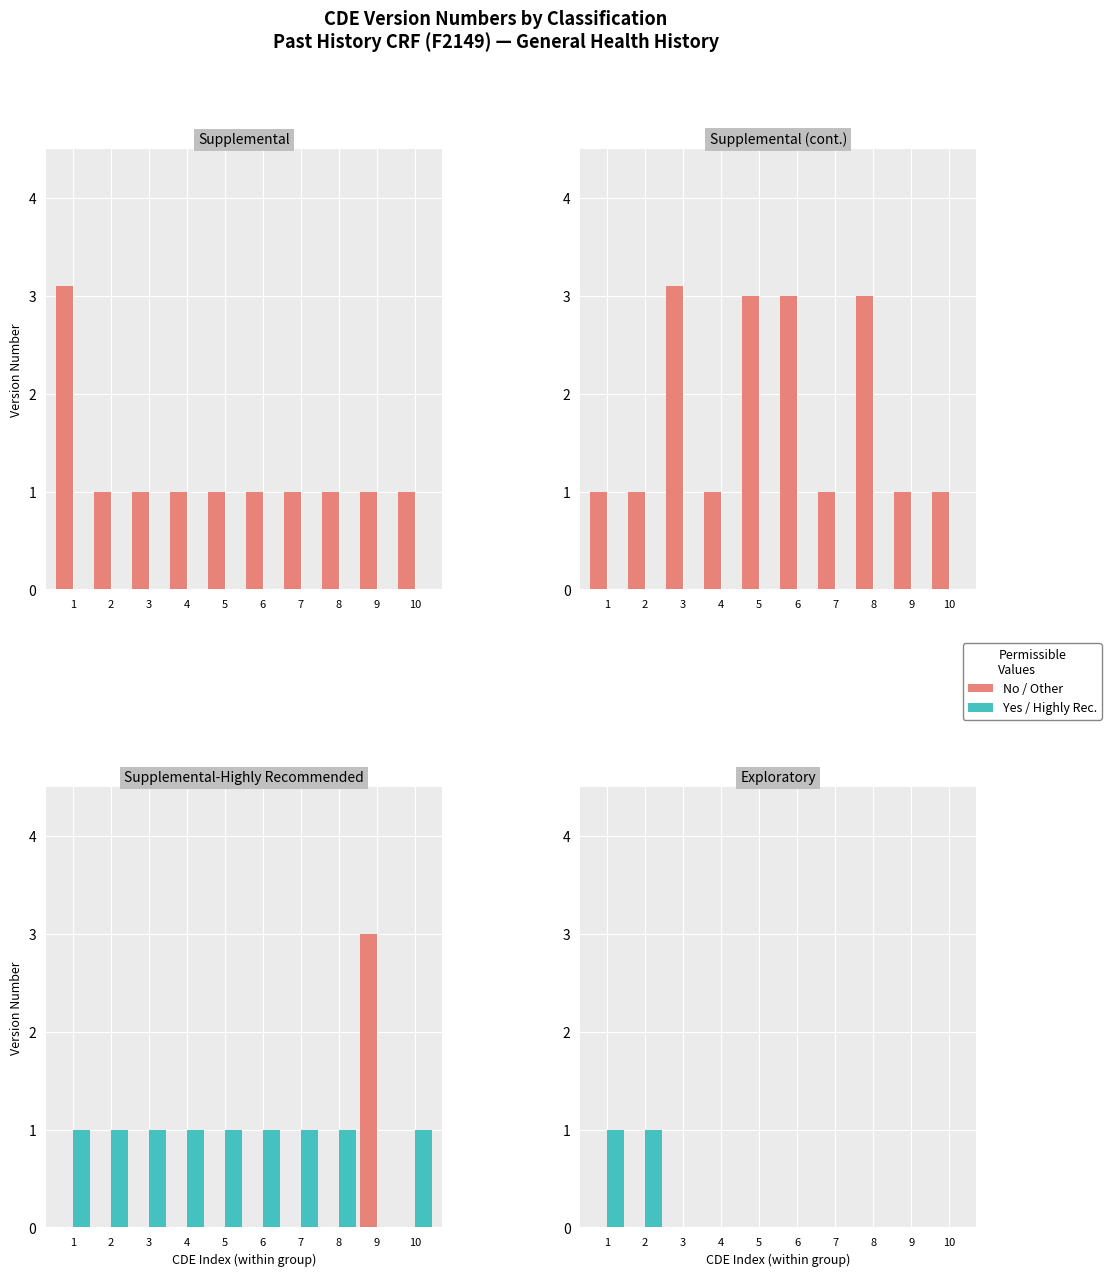

How many data points does each series have?

10